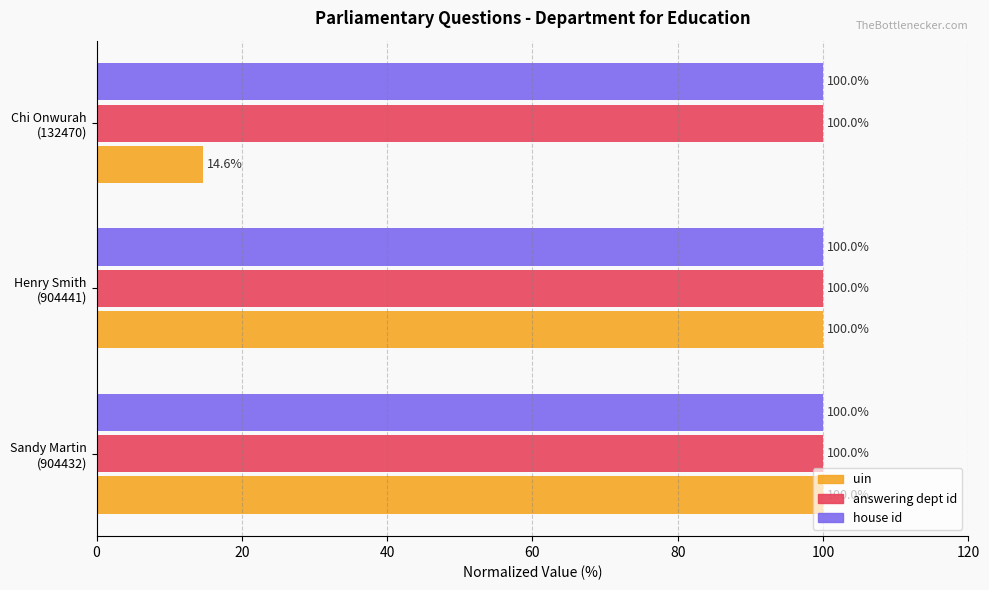

What is the minimum value shown in the chart?

14.6